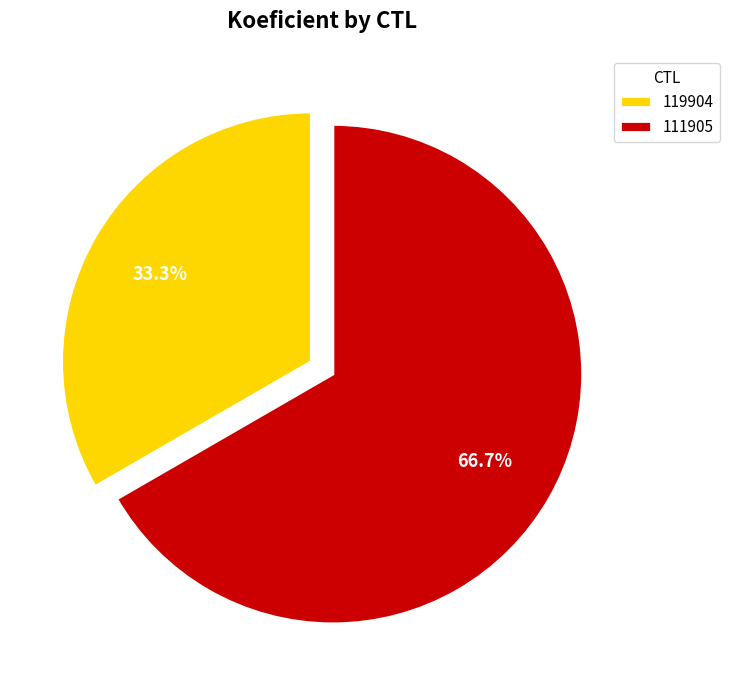

Between 119904 and 111905, which is larger?

111905